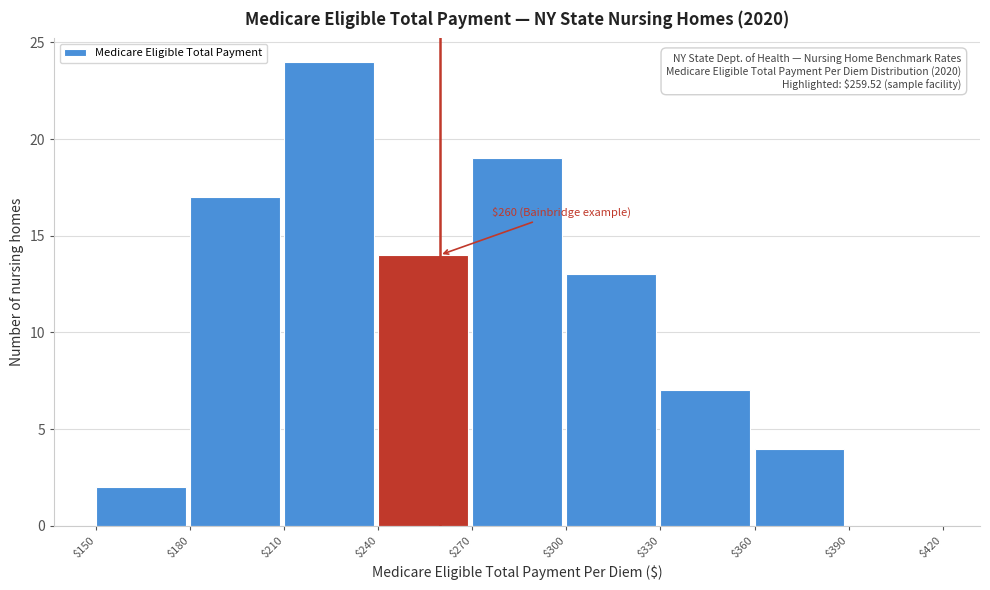

Over which range of the x-axis is the bar tallest?

$210 to $240